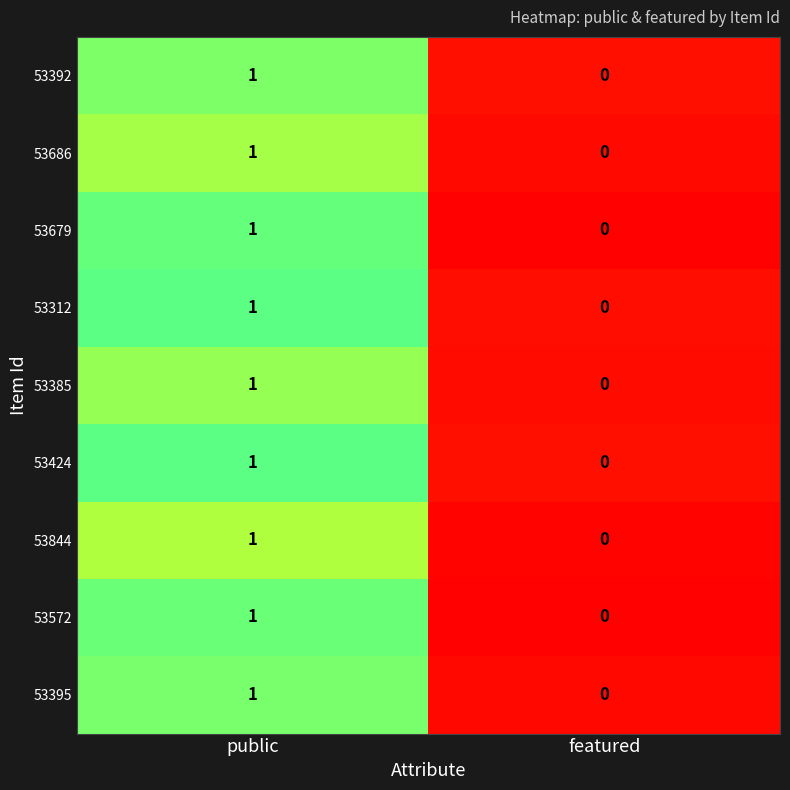

How many values in the 53572 series are below 1?

1